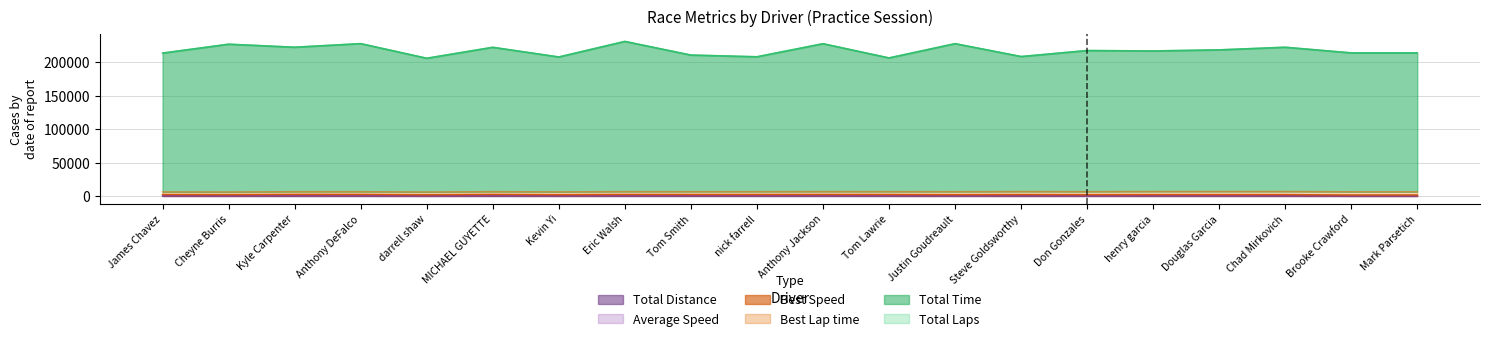

How many lines are shown in the chart?

6